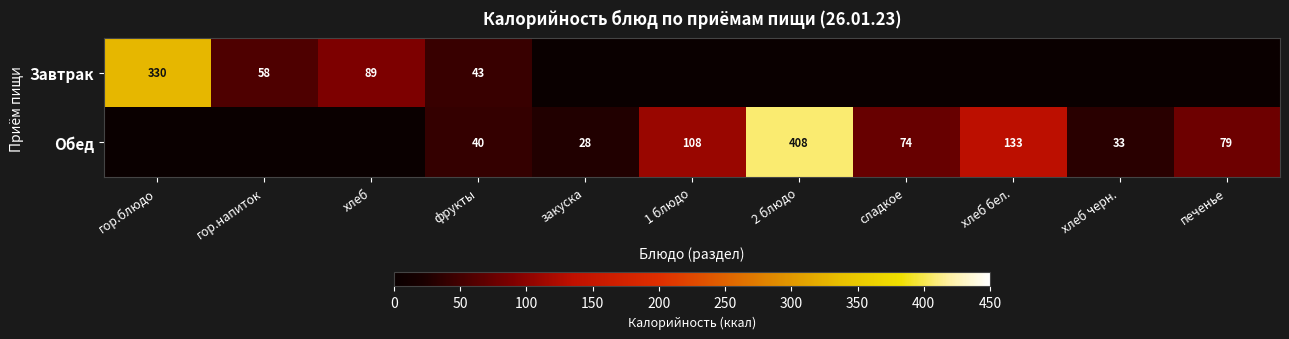

True or false: Завтрак has a value of 117 at хлеб.

False